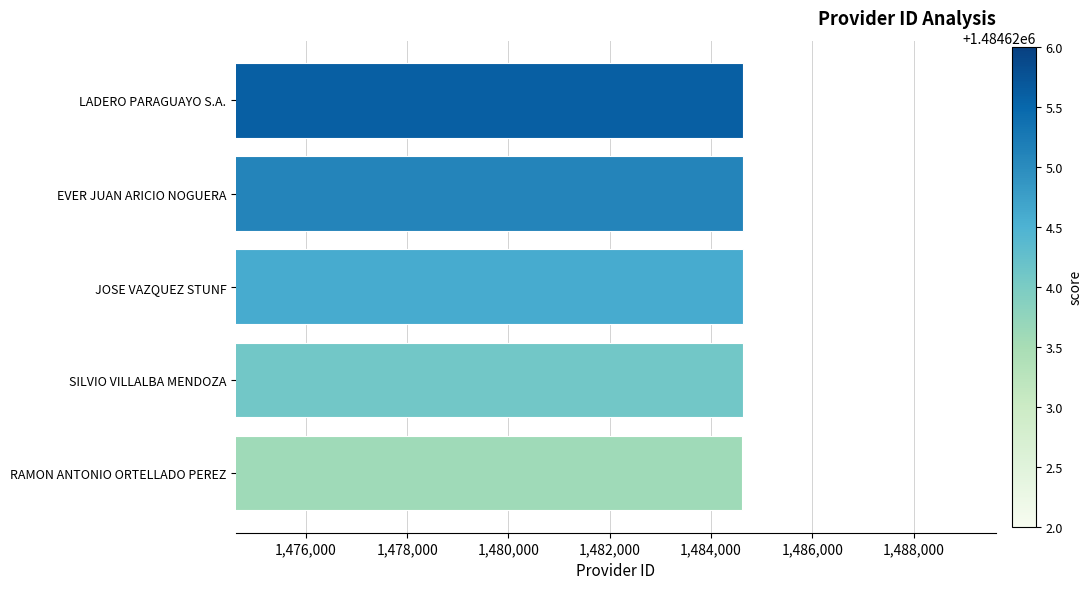

Read the value at EVER JUAN ARICIO NOGUERA.

1484625